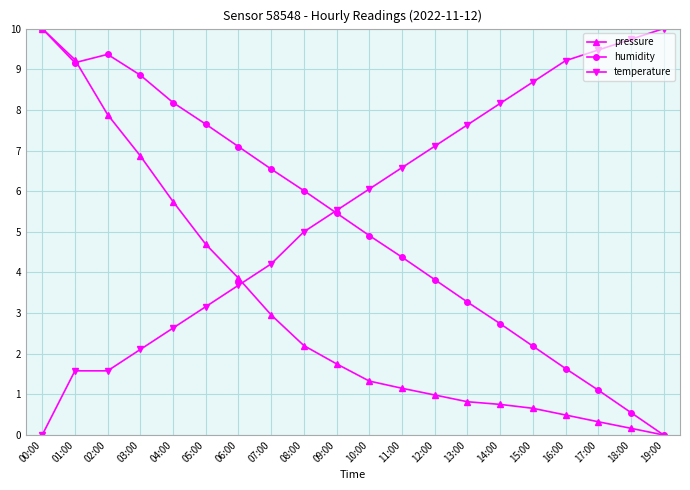

What is the total value across all series at 19:00?

10.0